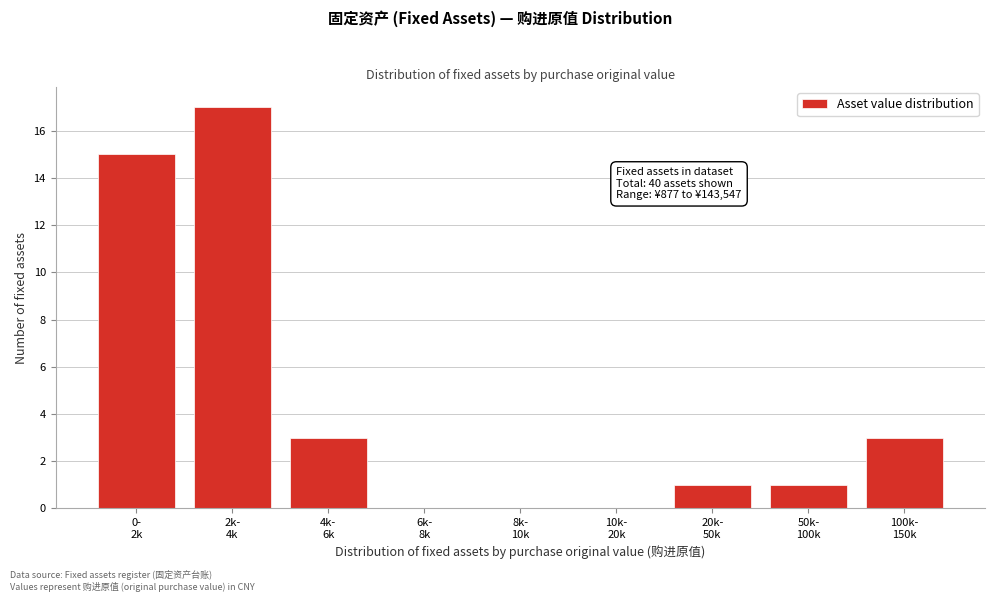

What is the sum of all values?

40